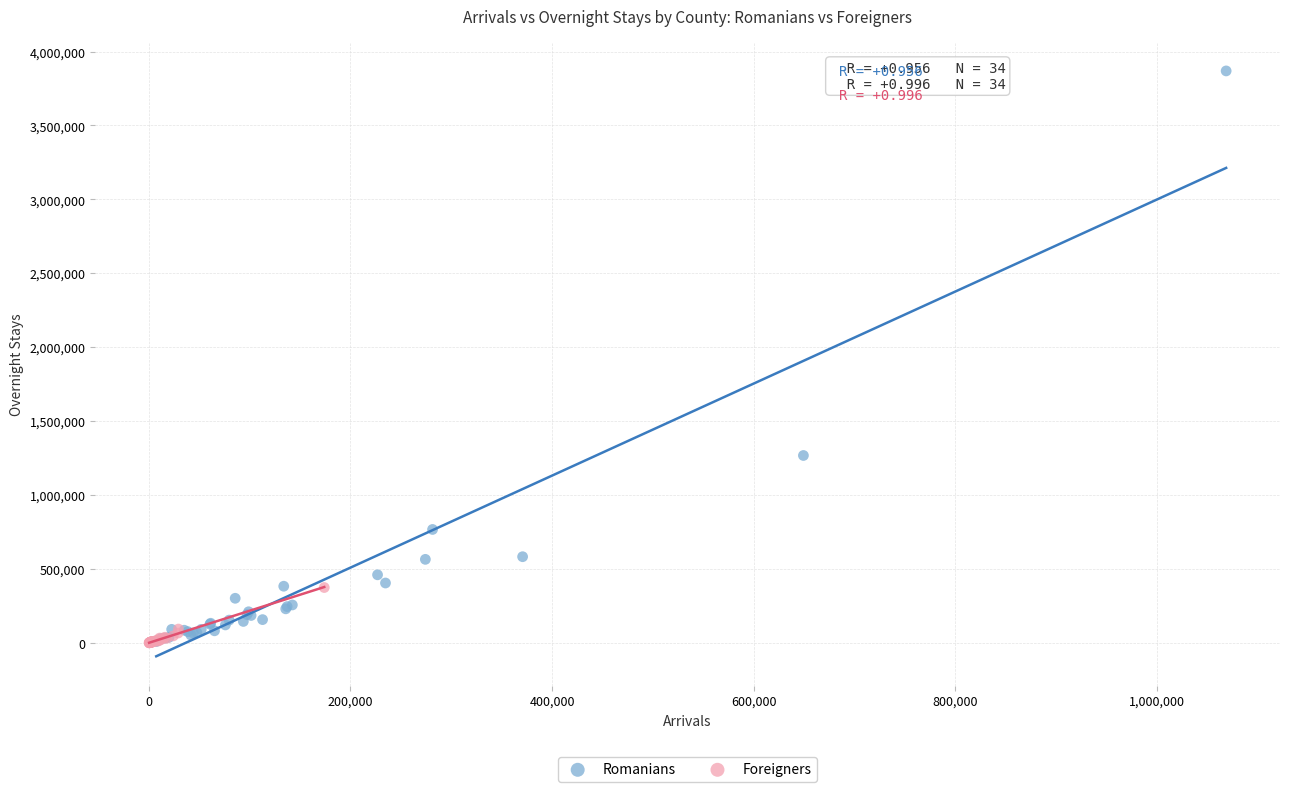

Which series reaches the maximum Y coordinate?

Romanians